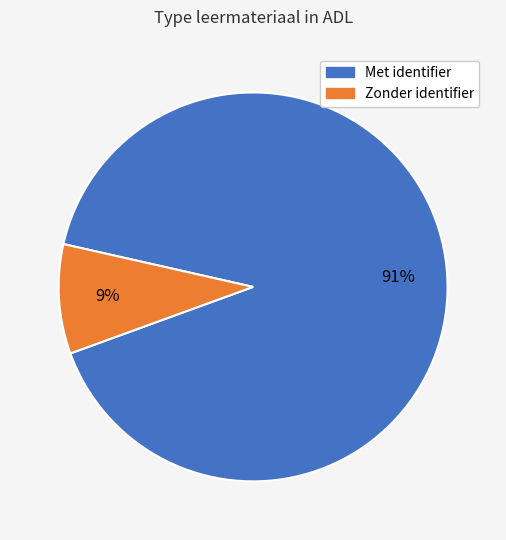

Does any single category account for the majority?

Yes